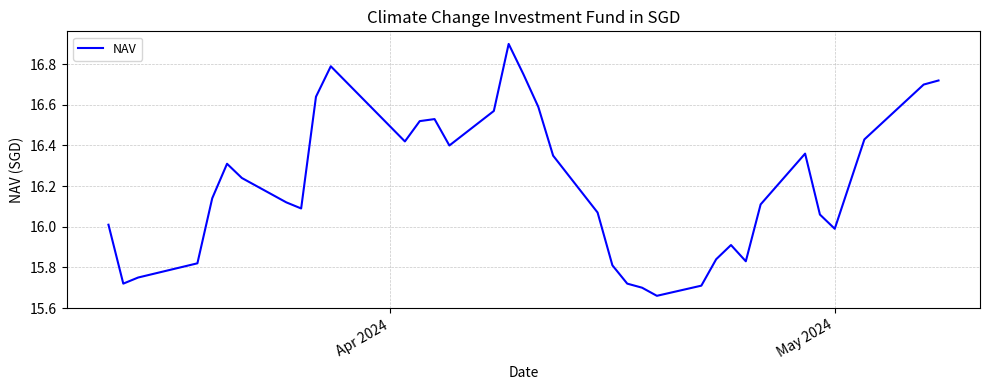

What is the difference between the maximum and minimum values?

1.2